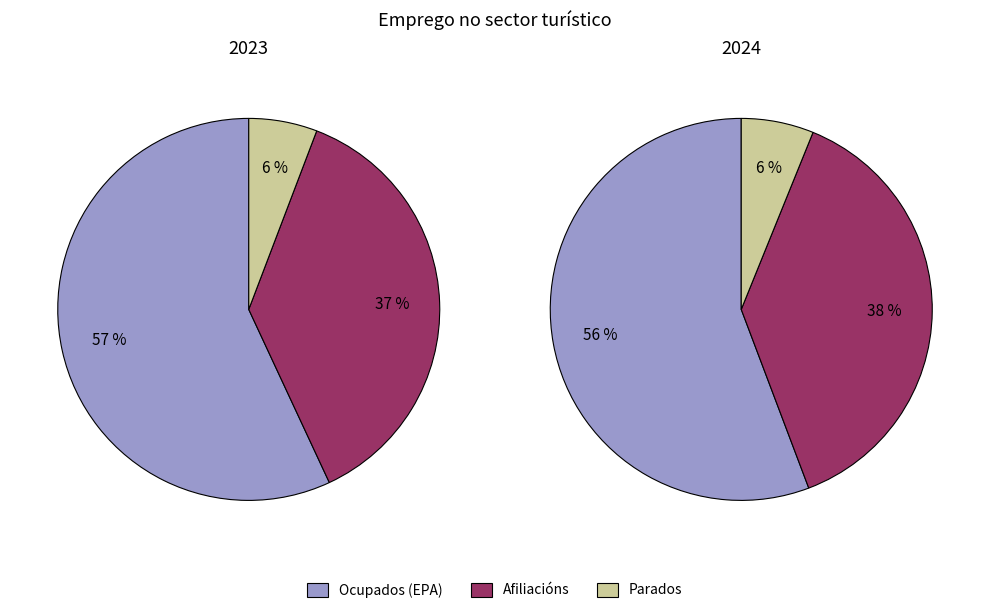

Do Afiliacións and Parados together represent more than half of the pie?

No